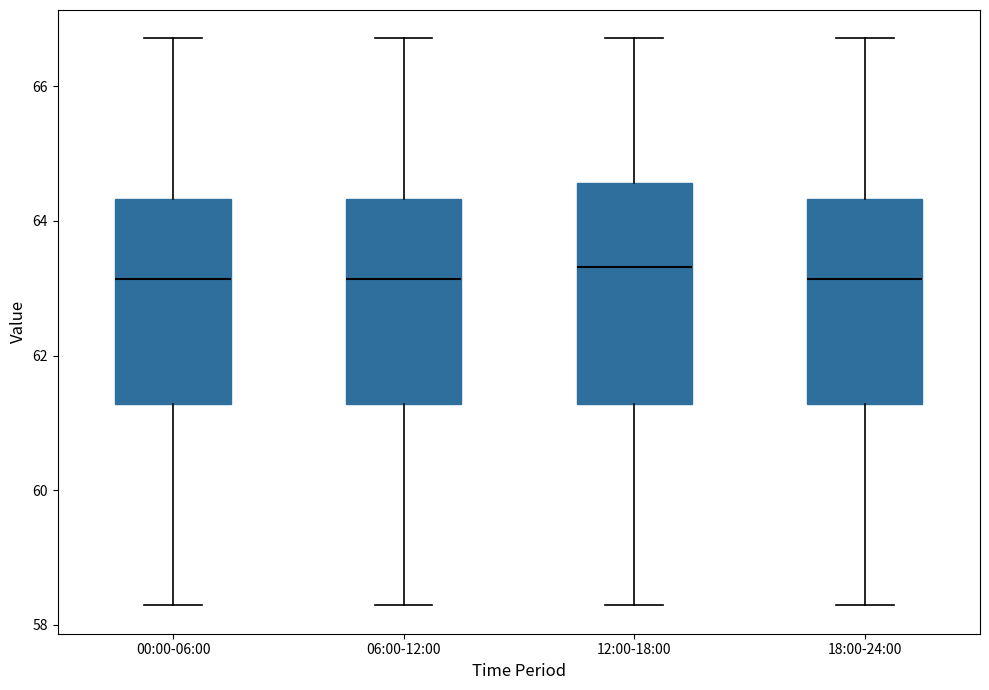

Reading left to right, read every box against the y-axis: the position of its median line, the range the box covers, and the ends of its whiskers. The values are not printed on the chart, so give them approximately, as read against the axis.

00:00-06:00: median 63.2, box 61.2 to 64.4, whiskers 58.2 to 66.8
06:00-12:00: median 63.2, box 61.2 to 64.4, whiskers 58.2 to 66.8
12:00-18:00: median 63.4, box 61.2 to 64.6, whiskers 58.2 to 66.8
18:00-24:00: median 63.2, box 61.2 to 64.4, whiskers 58.2 to 66.8